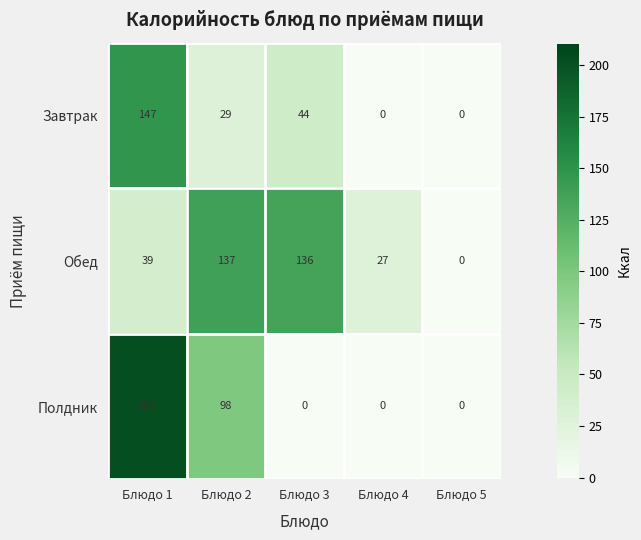

What is the difference between the second highest and second lowest values in the Полдник series?

98